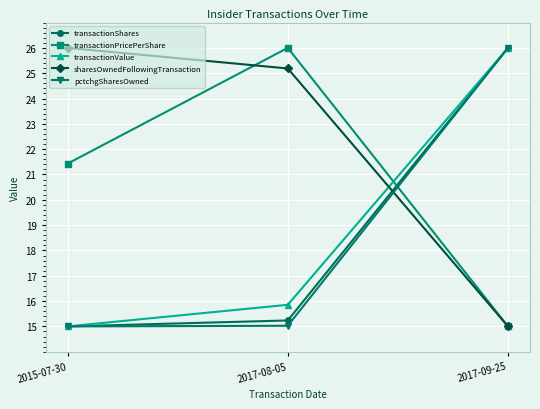

How many data points does each series have?

3